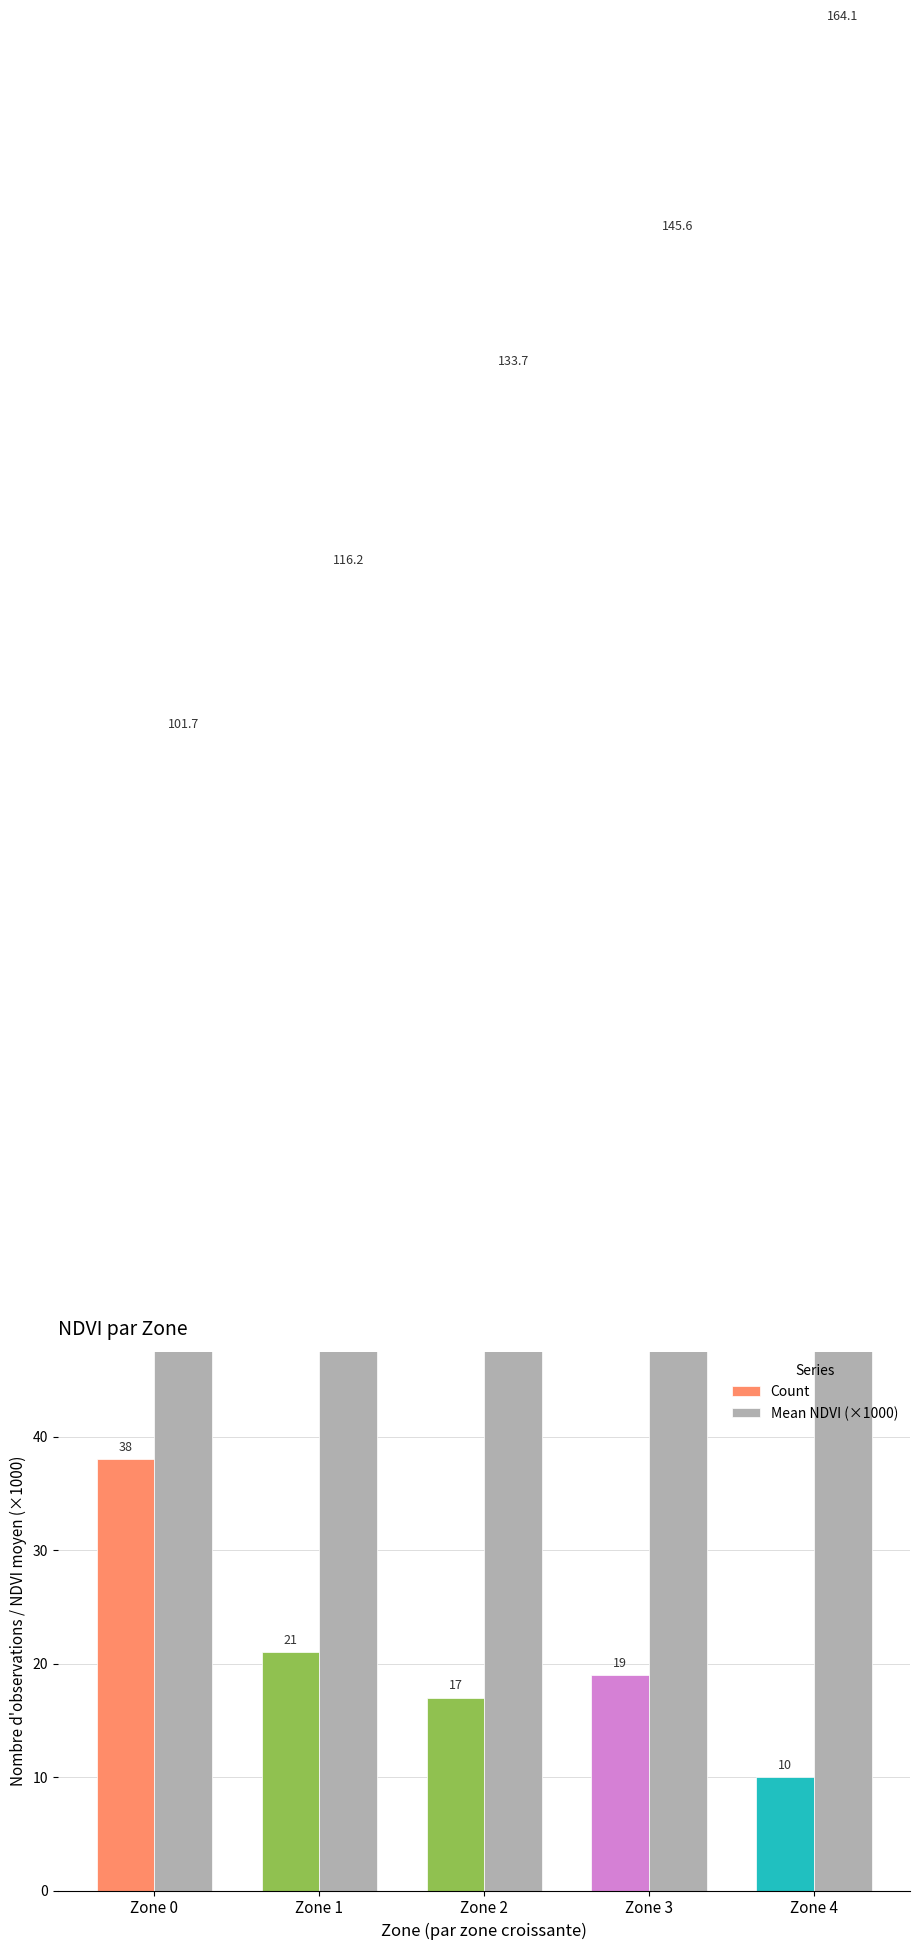

At which category is the sum across all series the highest?

Zone 4